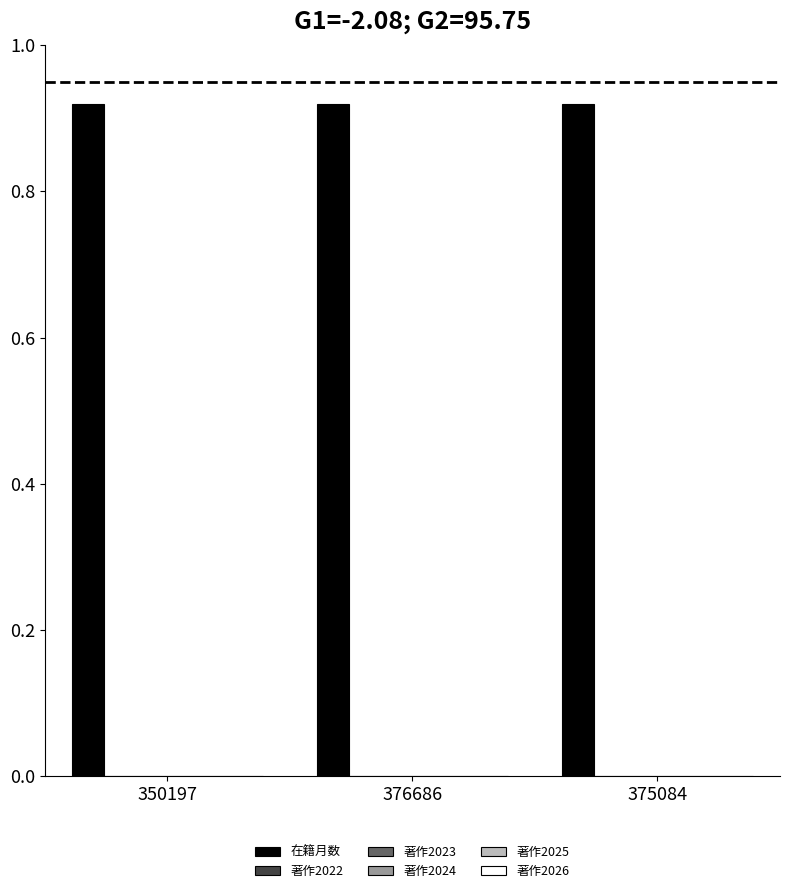

What is the total value across all series at 350197?

0.9